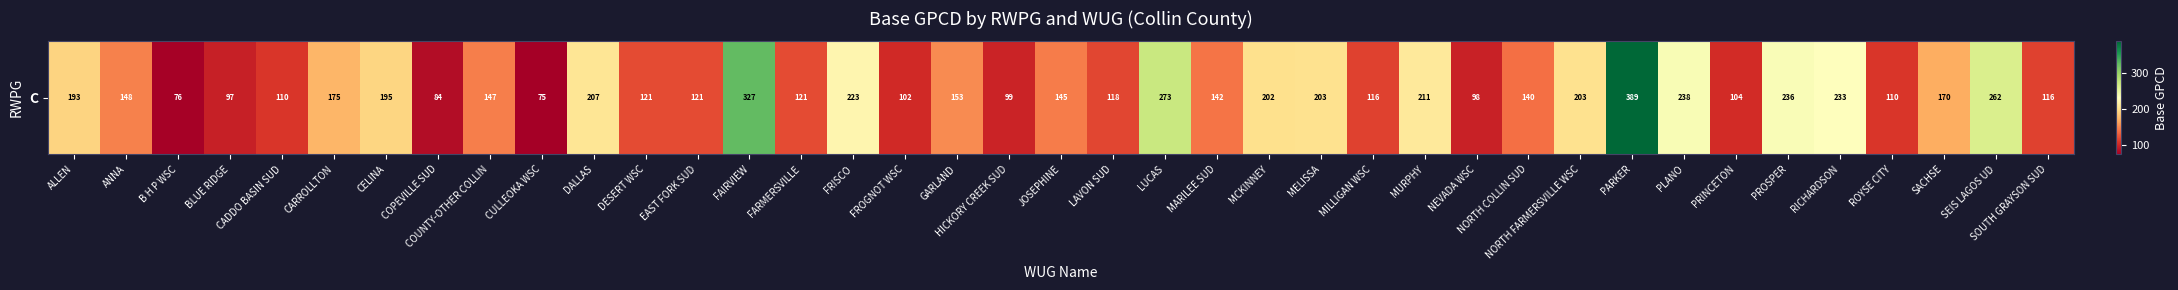

At which category does the chart reach its minimum across all series?

CULLEOKA WSC